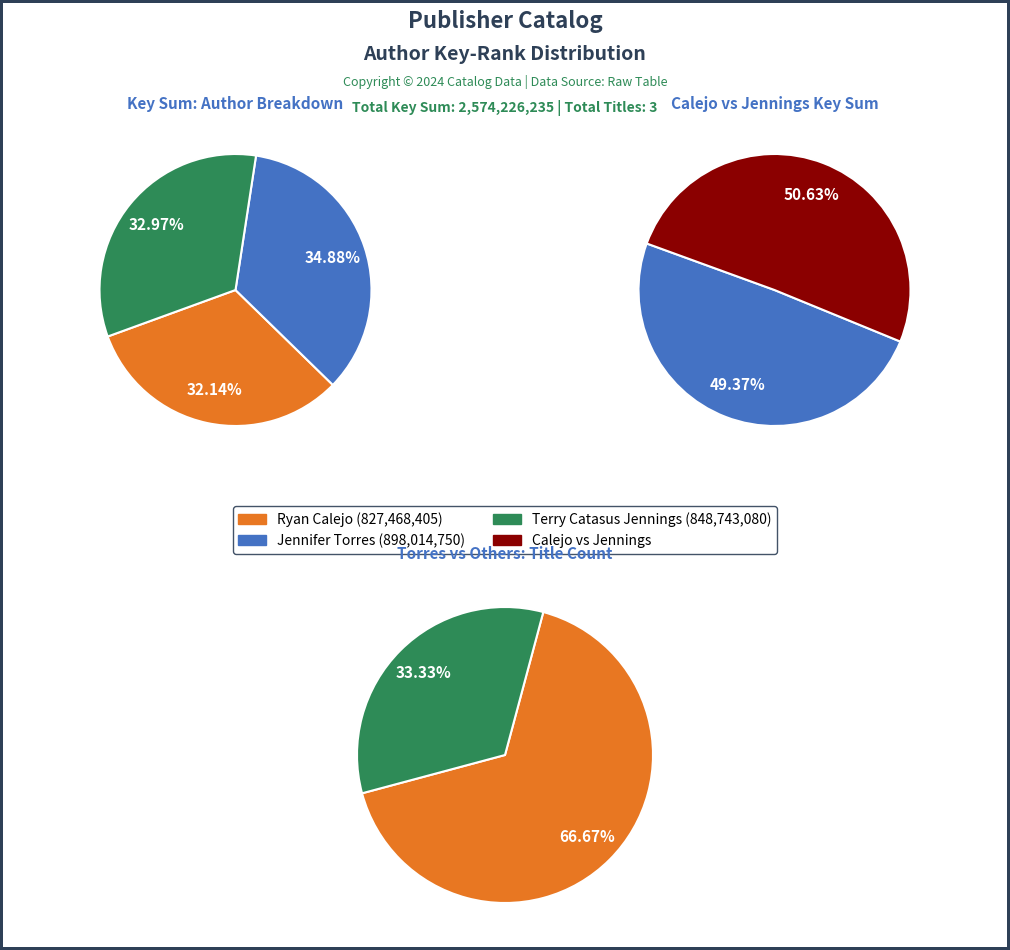

The 3 slice represents 25% of the pie. True or false?

False